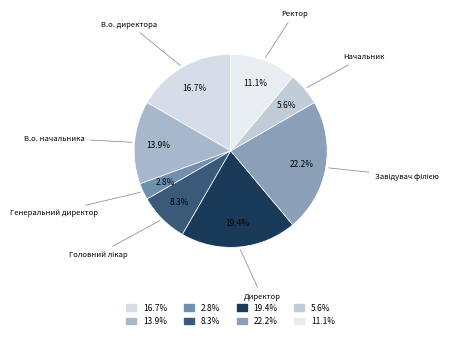

How many slices are in this pie chart?

8